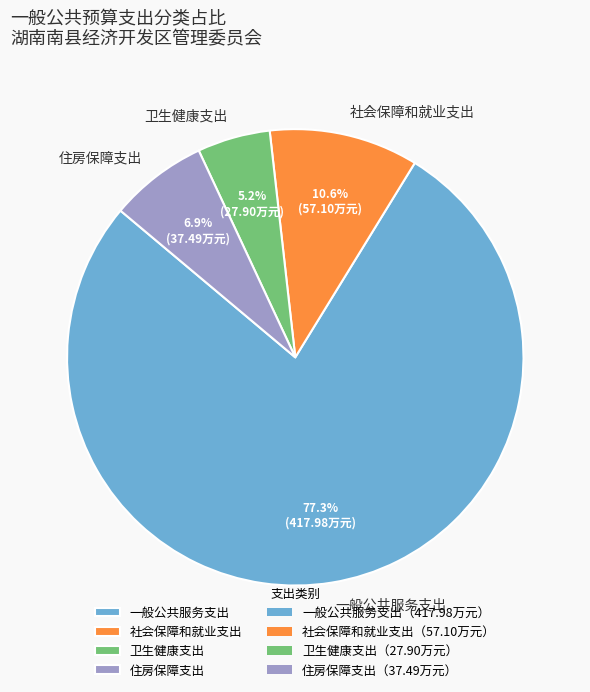

Which slice is the largest?

一般公共服务支出